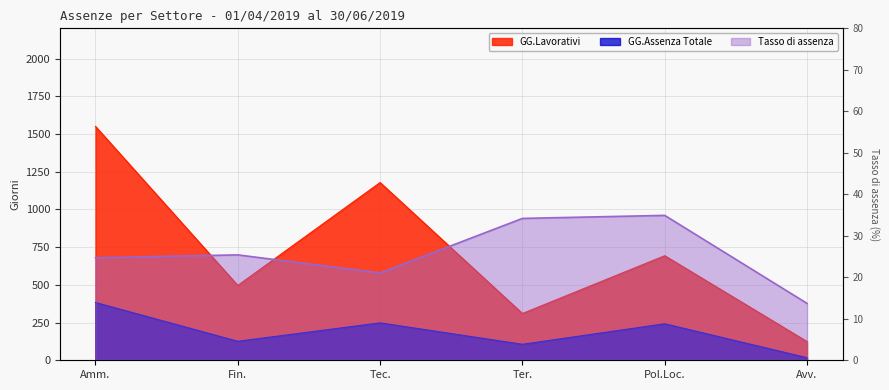

What is the value of the GG.Assenza Totale point at the 6th from the left?

17.0